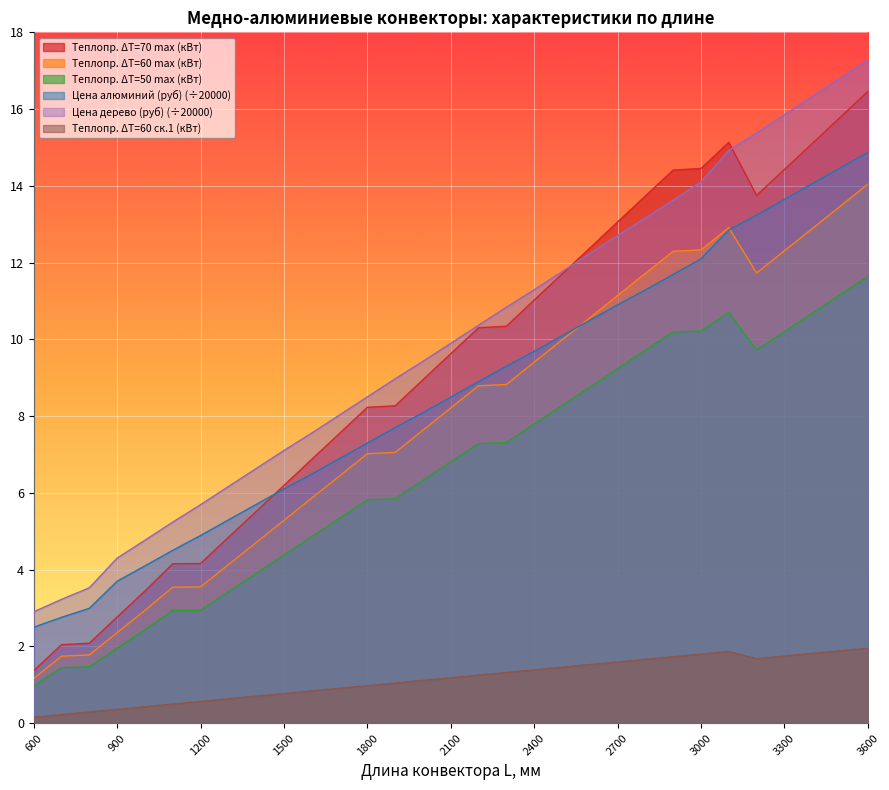

True or false: Цена алюминий (руб) has a value of 13.6 at 3300.

True